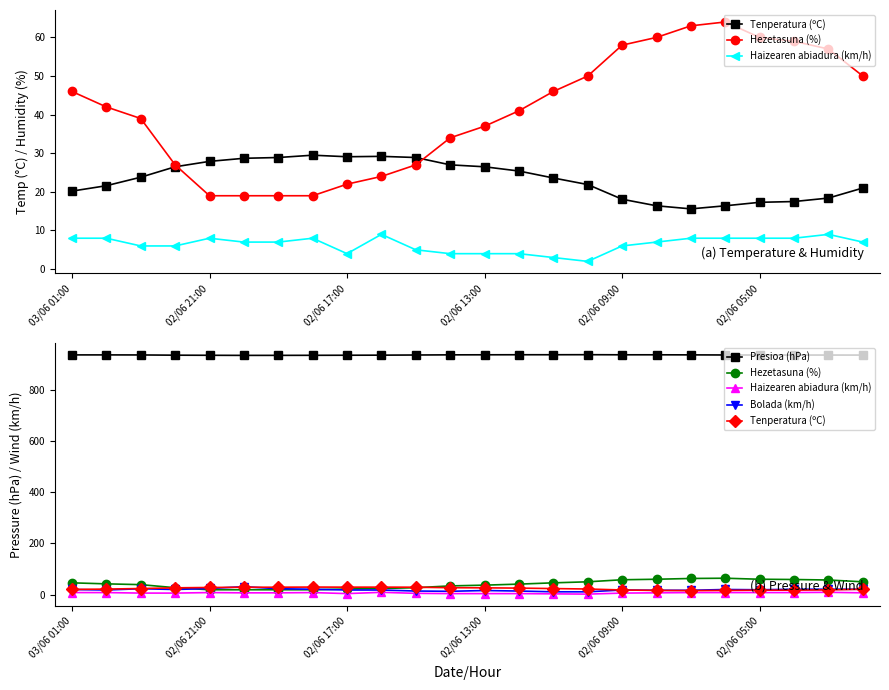

At 19, list the series in order from largest to smallest.

Presioa (hPa), Hezetasuna (%), Bolada (km/h), Tenperatura (ºC), Haizearen abiadura (km/h)